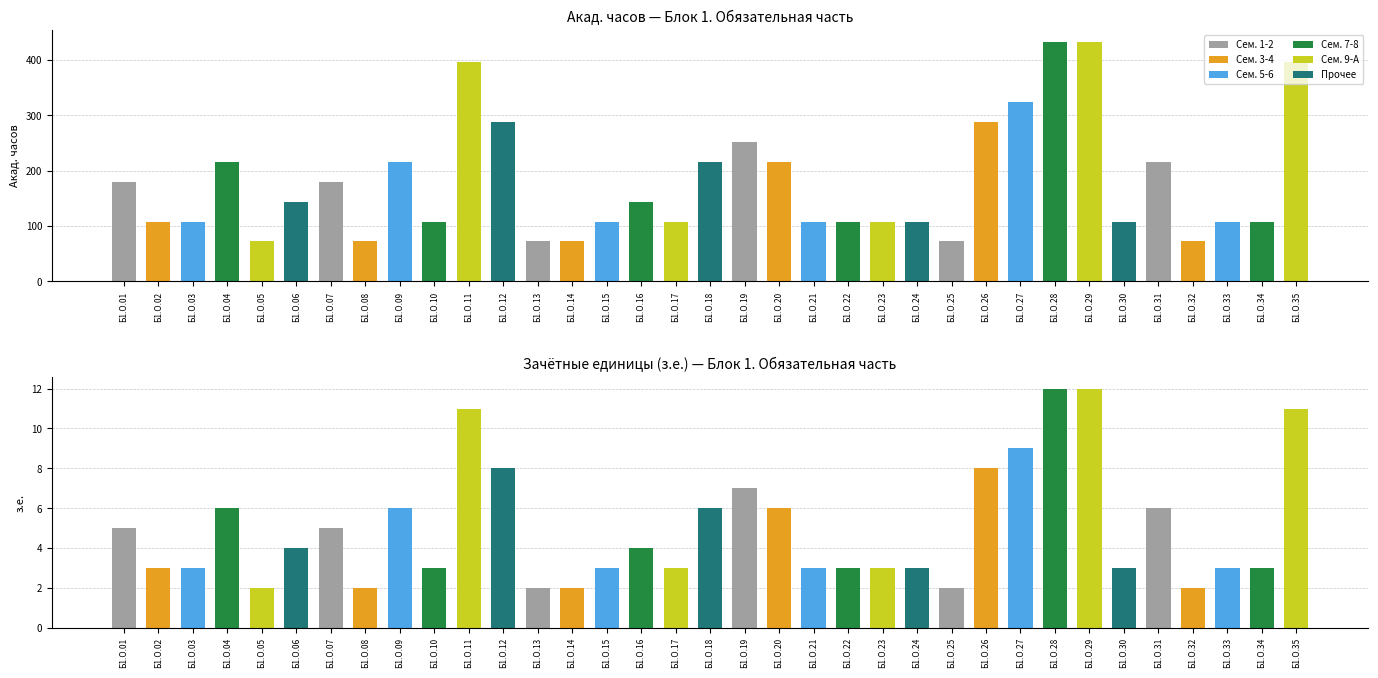

Where is з.е. nearest to the value 7?

Б1.О.19